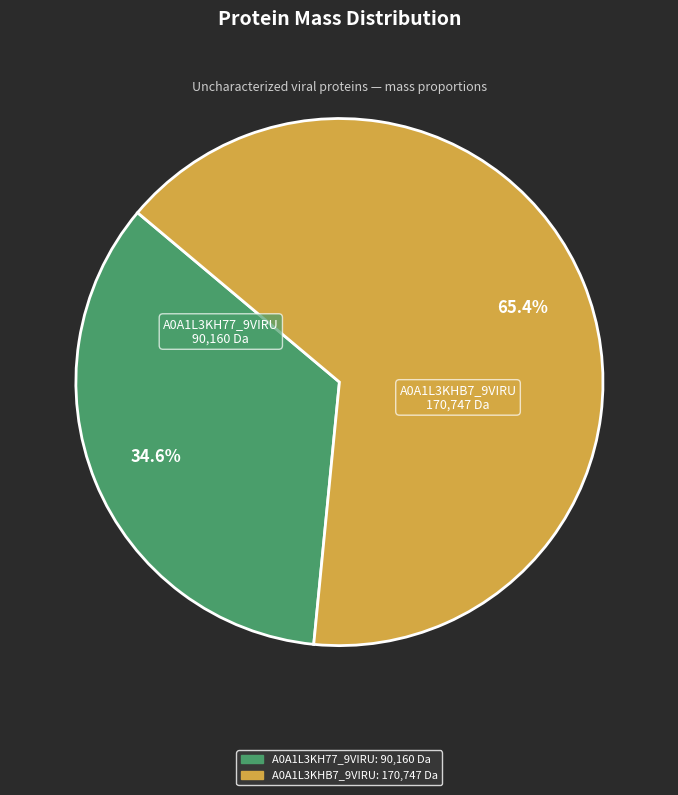

To the nearest percent, what percentage of the pie is A0A1L3KHB7_9VIRU?

65%